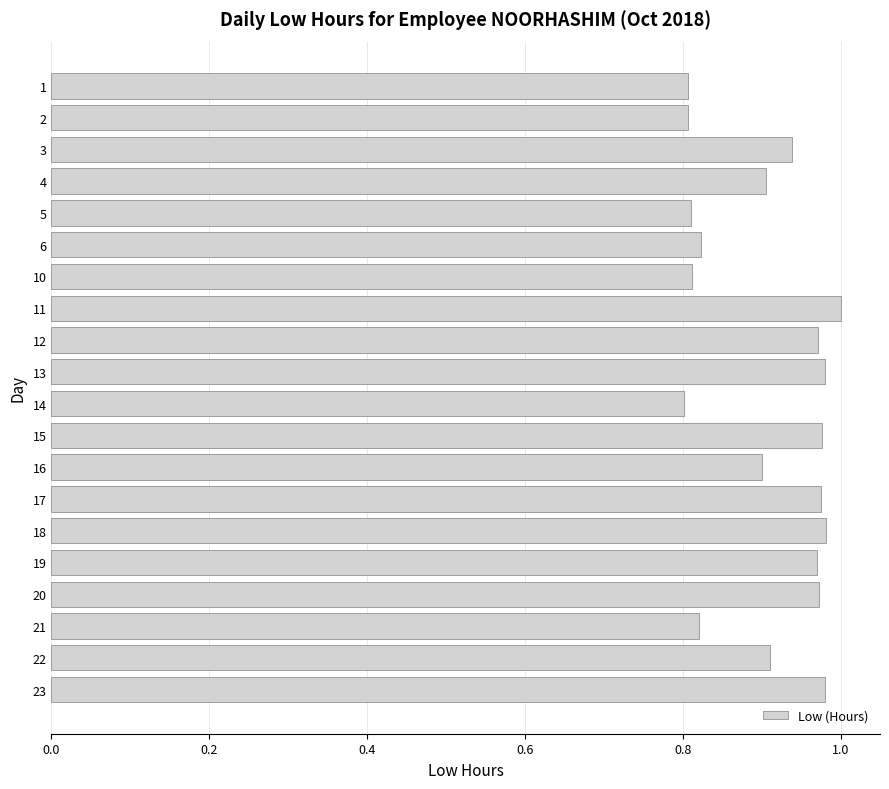

What is the sum of all values?

18.1